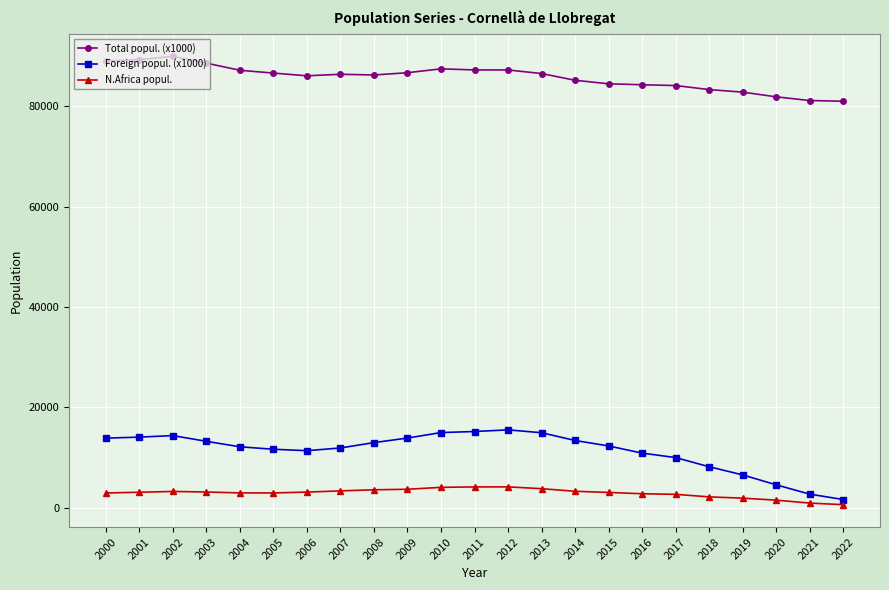

True or false: Foreign popul. (x1000) and Total popul. (x1000) intersect in this chart.

False